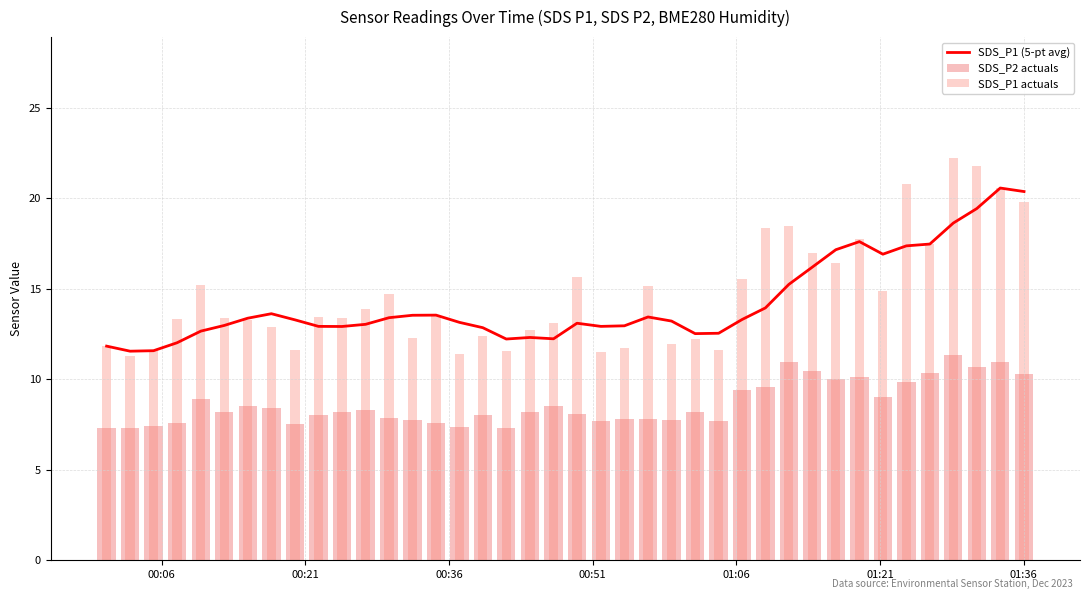

What is the lowest value of the SDS_P1 (5-pt avg) series?

11.6